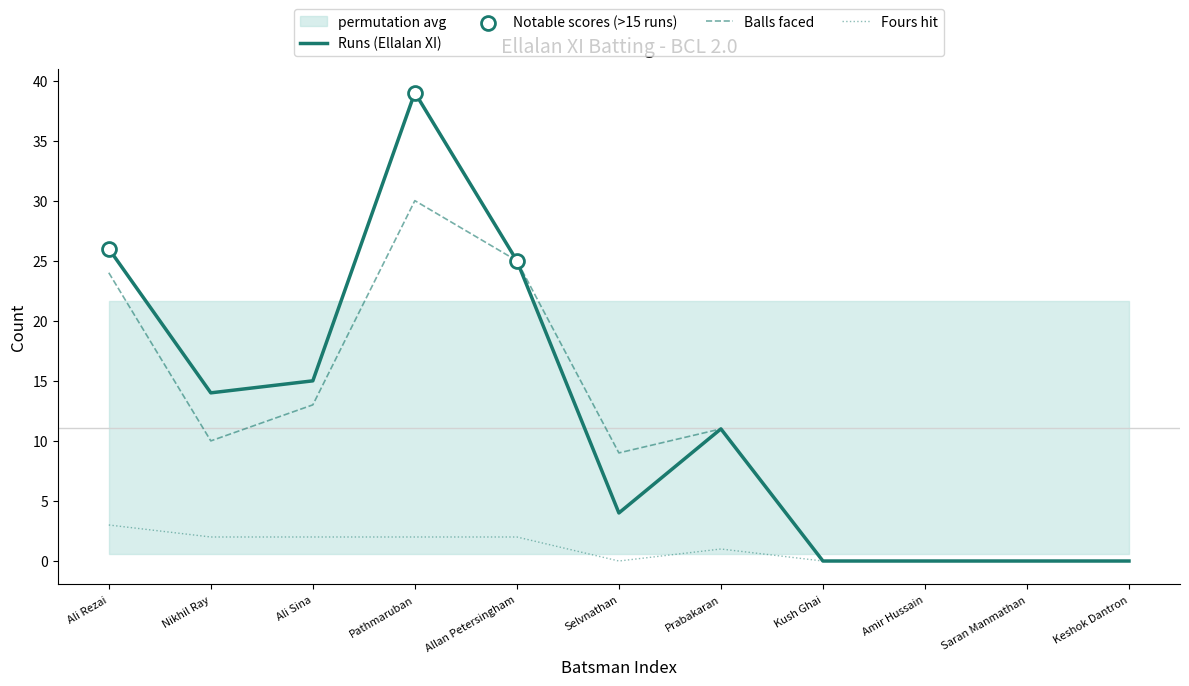

Which series has the largest total across all categories?

Runs